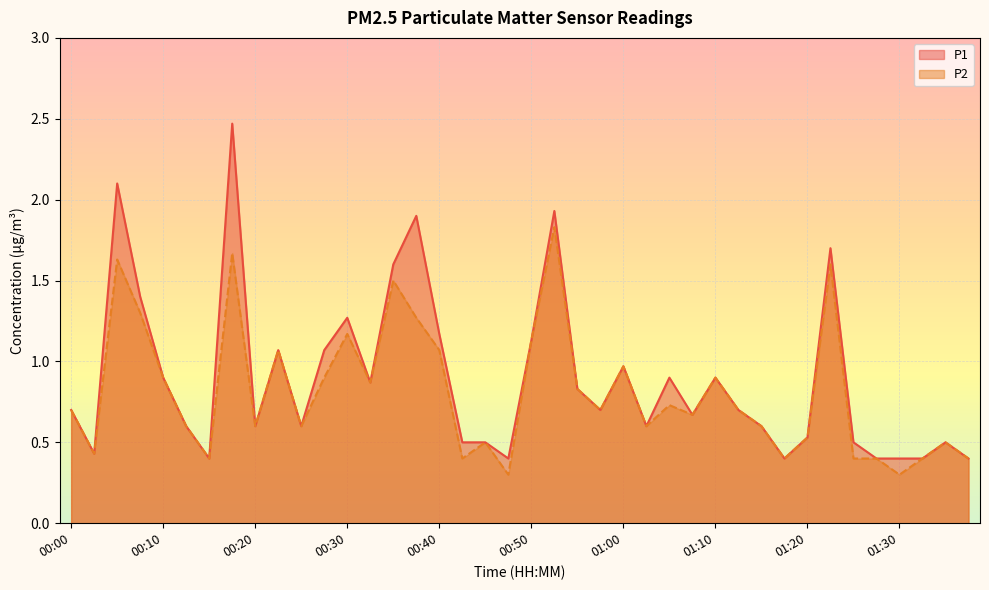

What is the label of the 4th point from the right?

01:30